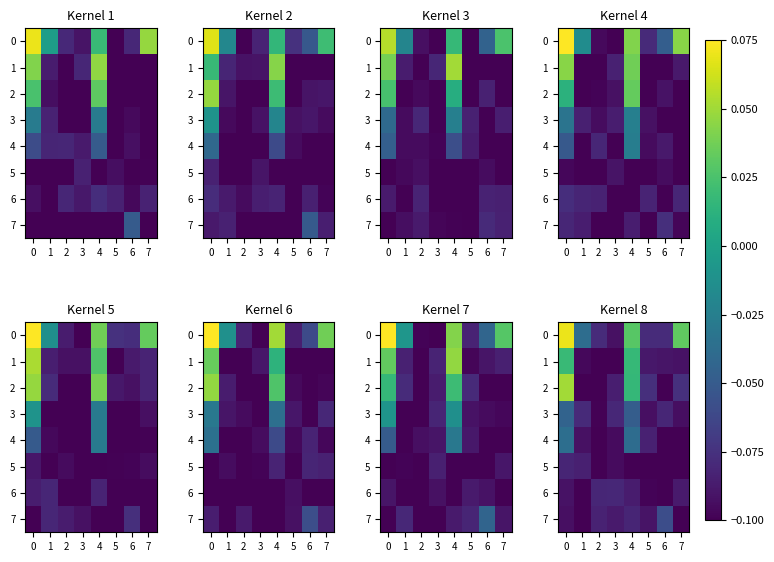

Which series has the largest range (max minus min)?

2